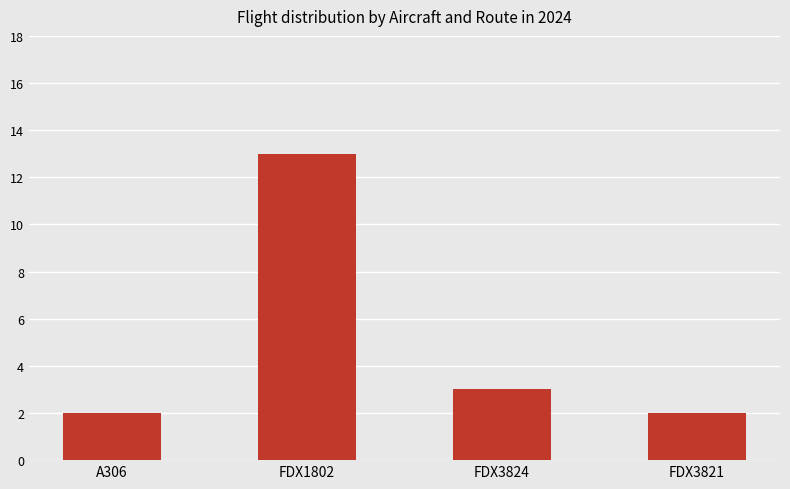

True or false: the data shows 3 at FDX3824.

True